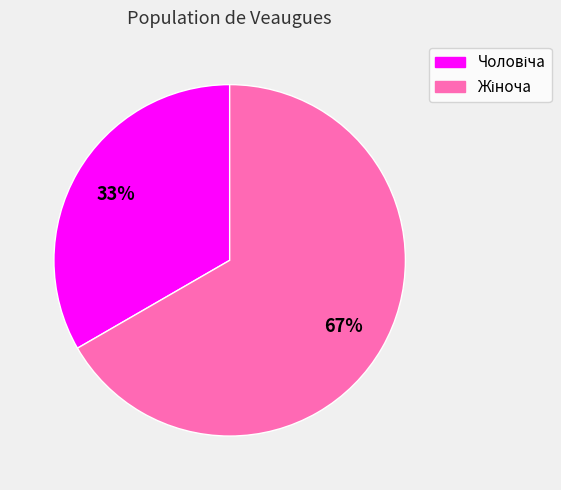

Is there a majority slice in this chart?

Yes